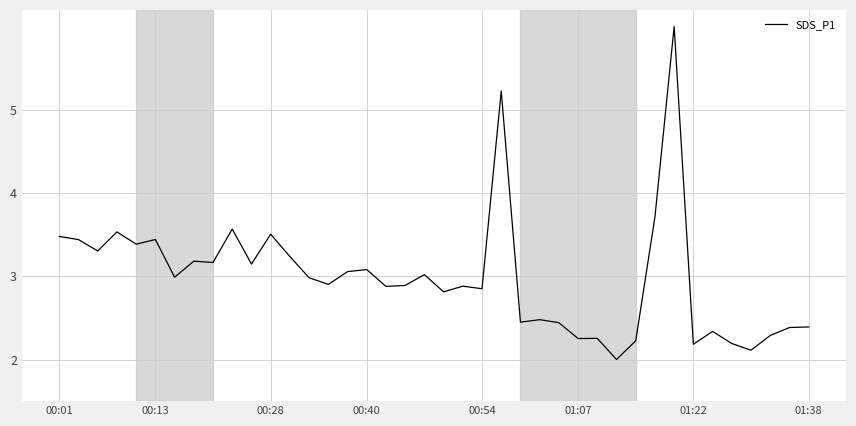

What is the difference between the maximum and minimum values?

4.0